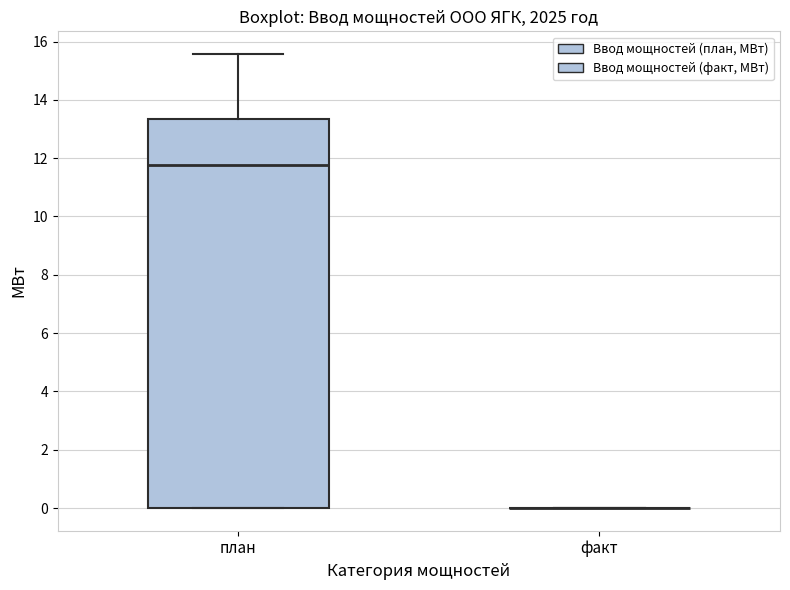

Reading left to right, read every box against the y-axis: the position of its median line, the range the box covers, and the ends of its whiskers. The values are not printed on the chart, so give them approximately, as read against the axis.

план: median 11.8, box 0.0 to 13.4, whiskers 0.0 to 15.6
факт: box collapsed to a line at 0.0, whiskers 0.0 to 0.0